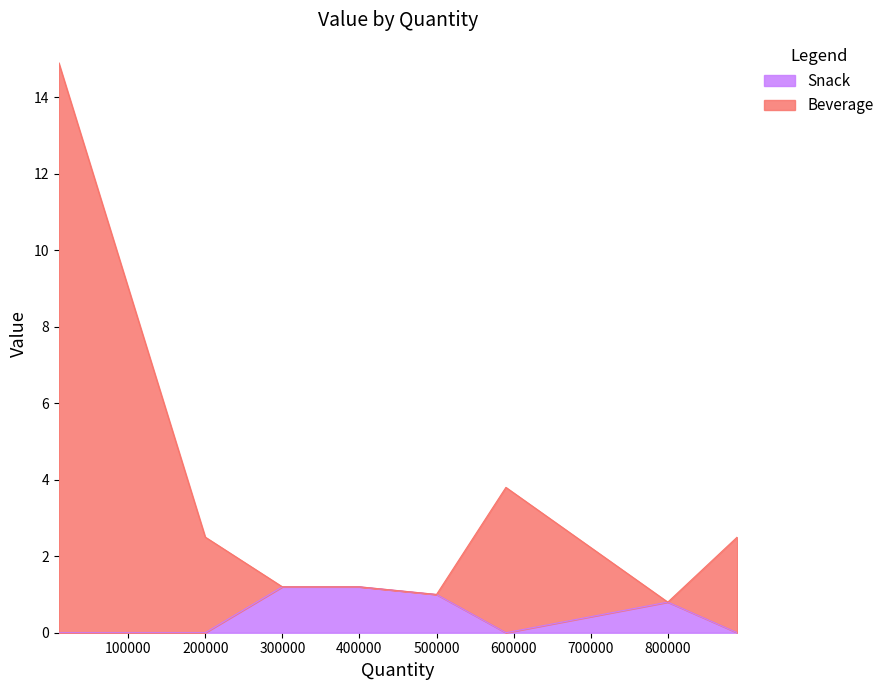

How many lines are shown in the chart?

2